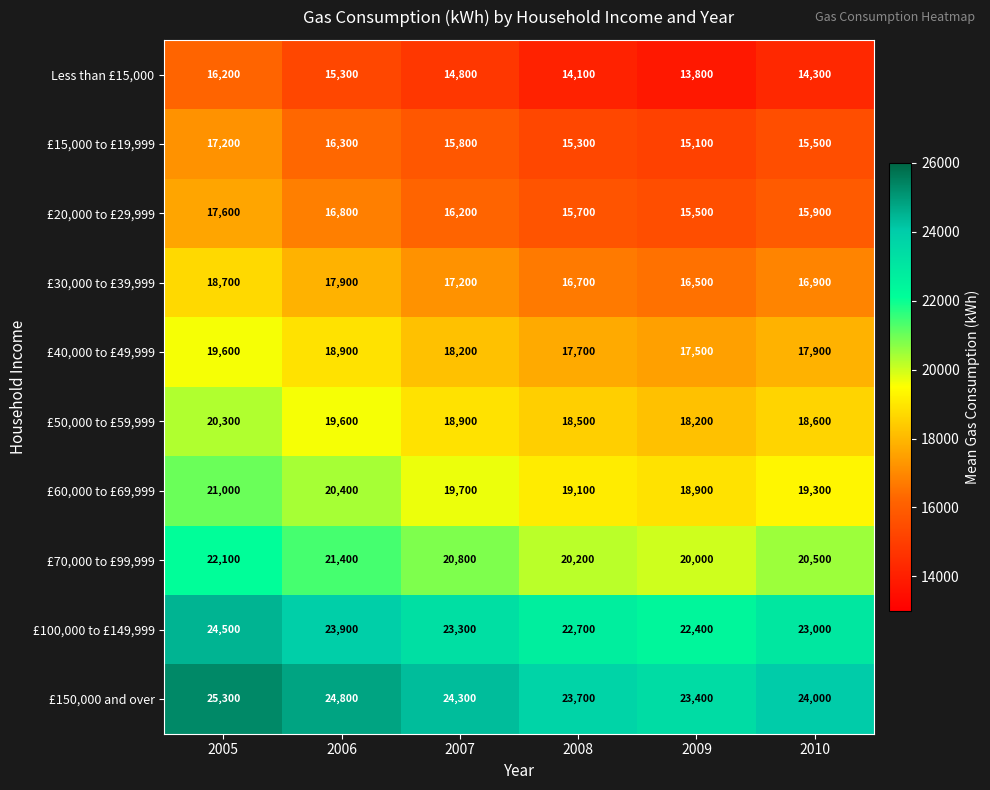

What is the total value across all series at 2010?

185900